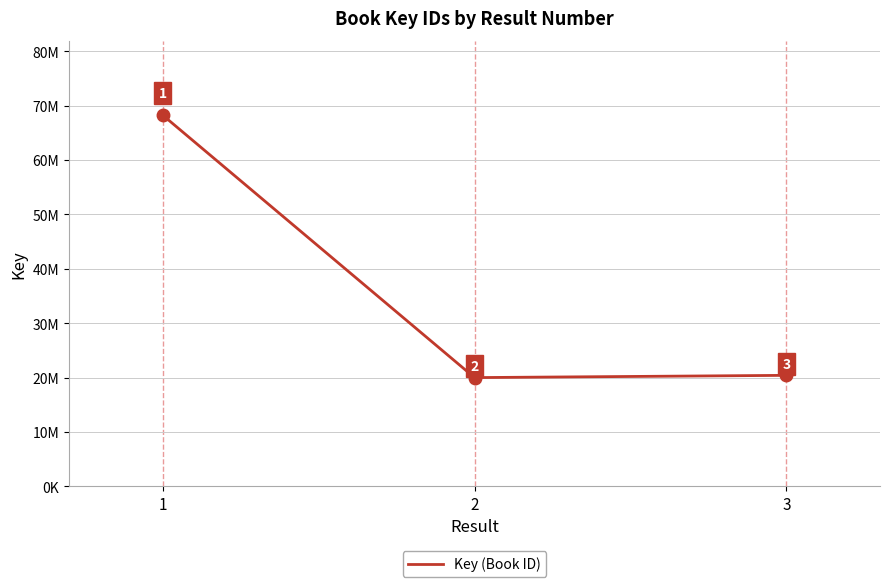

Reading right to left, extract all data points from this chart.

3=20401883	2=19988457	1=68271681